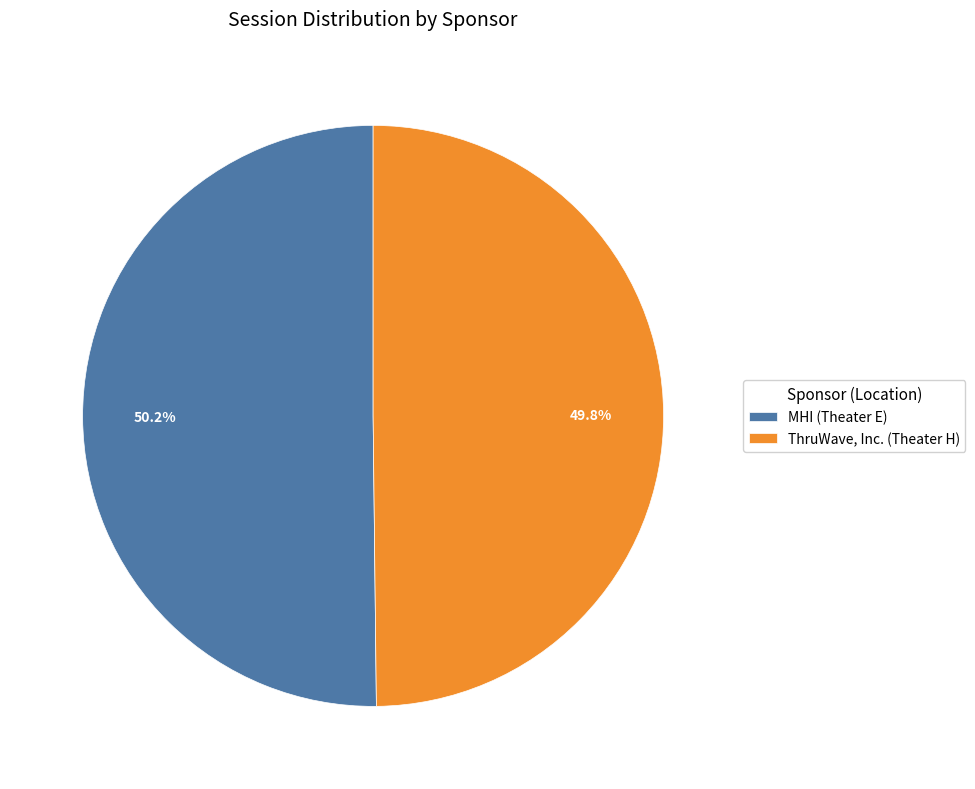

Rank the categories by value from highest to lowest.

MHI (Theater E), ThruWave, Inc. (Theater H)